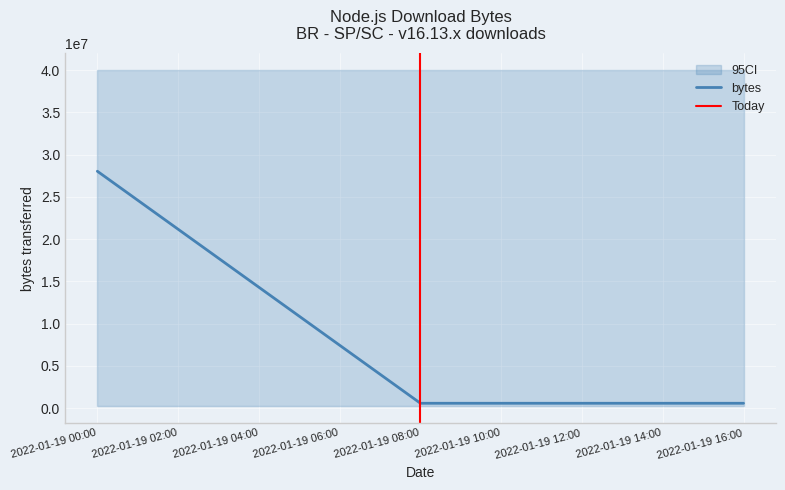

Is it true that bytes equals 562423 at 2022-01-19 16:00?

True